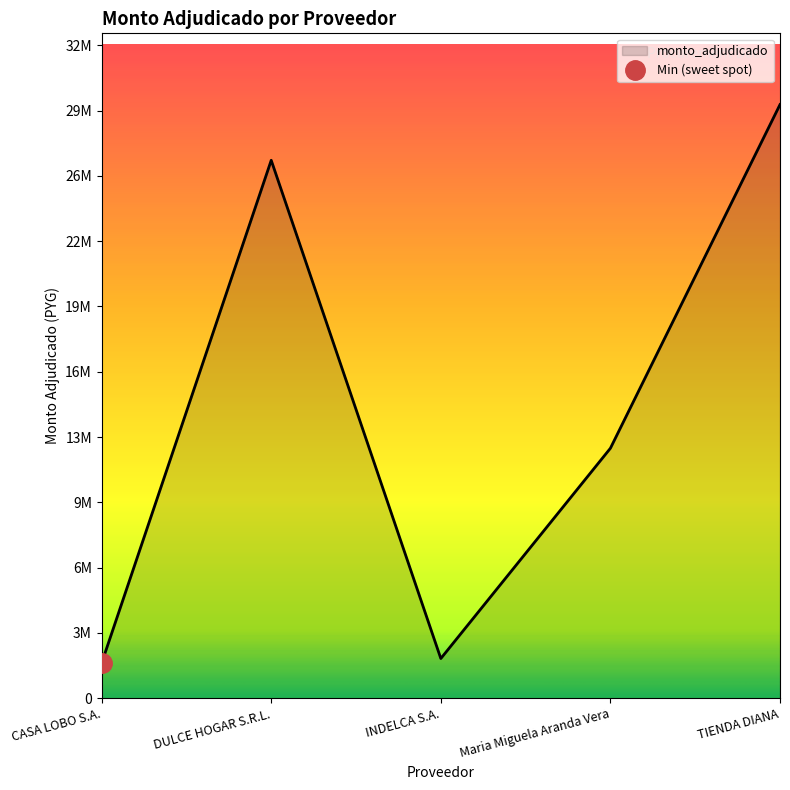

Reading left to right, extract all data points from this chart.

CASA LOBO S.A.=1750000	DULCE HOGAR S.R.L.=26795000	INDELCA S.A.=1980000	Maria Miguela Aranda Vera=12453000	TIENDA DIANA=29570000